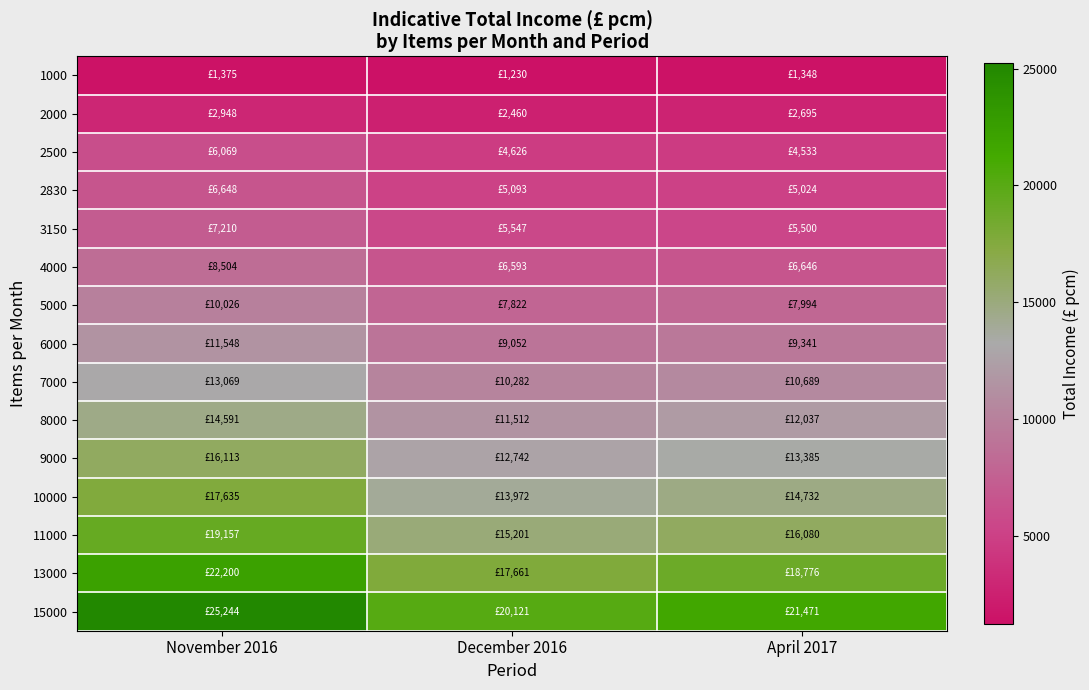

Which has a higher value, December 2016 or April 2017?

April 2017